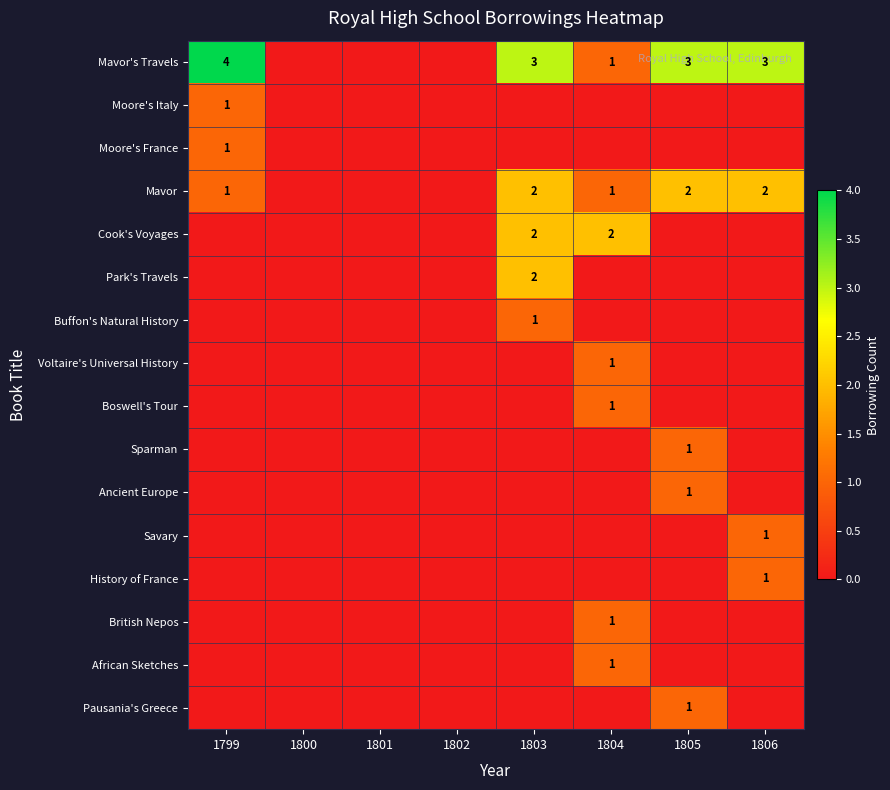

True or false: British Nepos has a value of 1 at 1804.

True